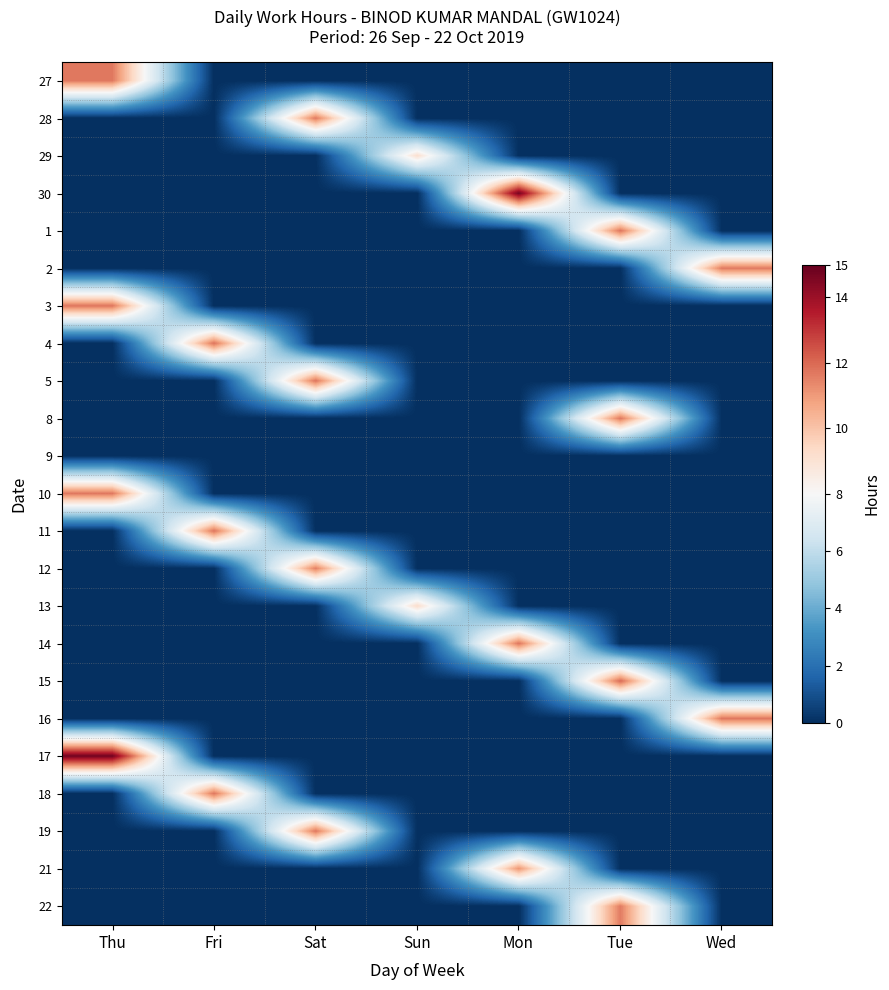

Rank the series by their maximum value, from lowest to highest.

9, 29, 13, 21, 12, 22, 28, 2, 27, 10, 3, 19, 8, 14, 18, 1, 16, 11, 4, 5, 15, 30, 17